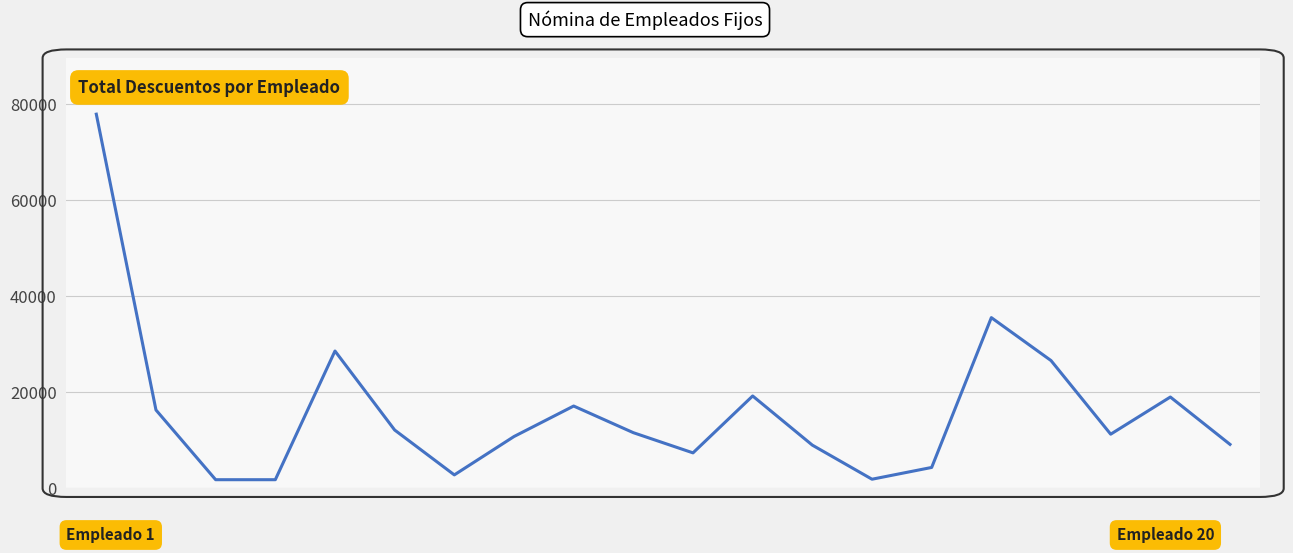

What is the difference between the maximum and minimum values?

76177.1